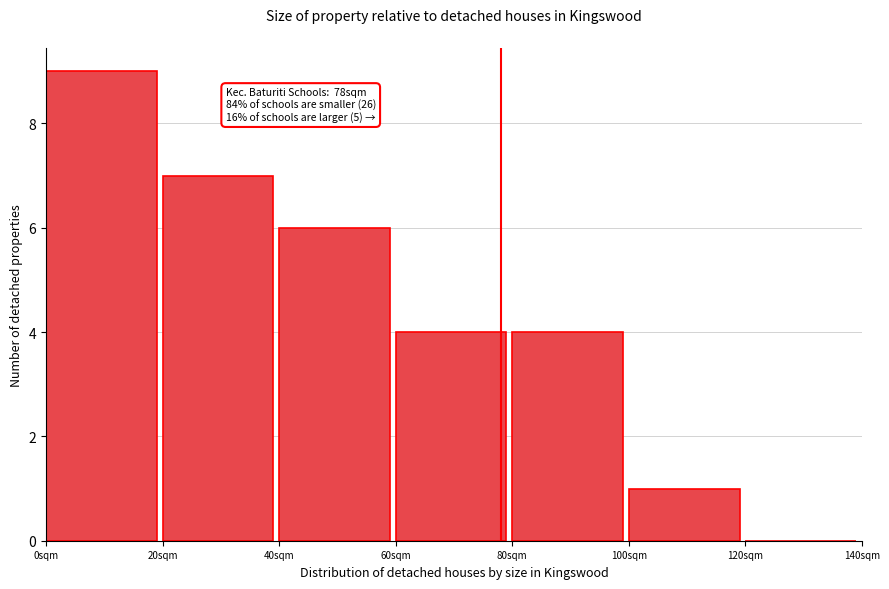

Over which range of the x-axis is the bar tallest?

0 to 20